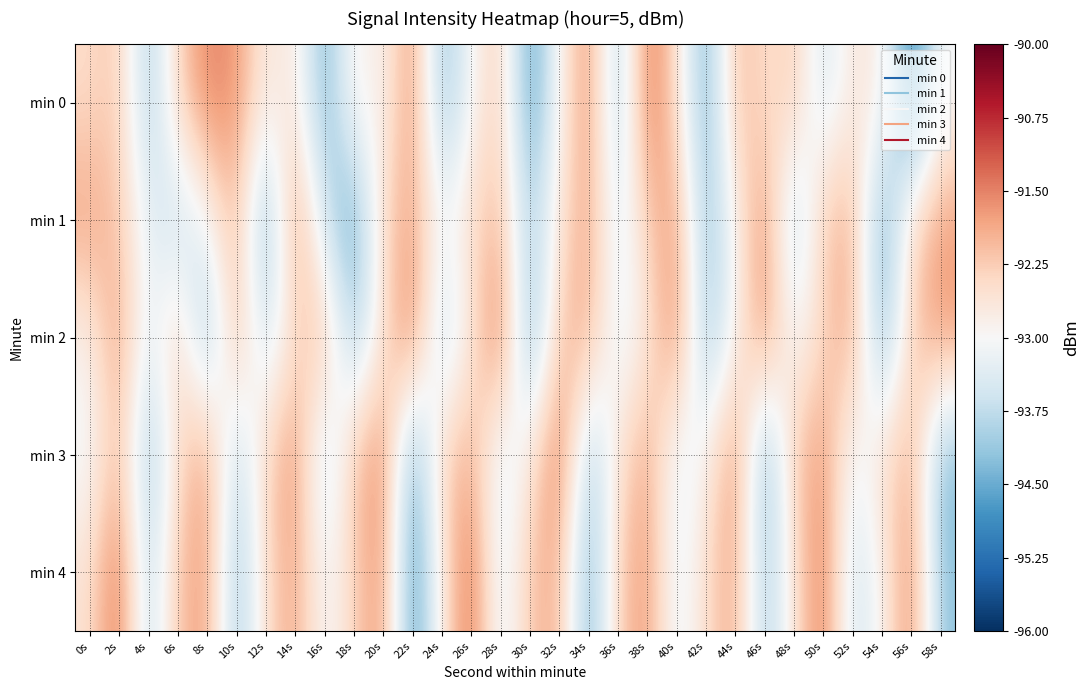

Reading left to right, transcribe all the data shown in this chart.

min 0: 0s=-92.5	2s=-92.2	4s=-94.1	6s=-92.3	8s=-91.5	10s=-91.7	12s=-92.8	14s=-92.6	16s=-94.5	18s=-92.7	20s=-93.0	22s=-91.6	24s=-94.3	26s=-93.0	28s=-92.2	30s=-94.8	32s=-92.9	34s=-91.5	36s=-94.1	38s=-91.3	40s=-92.5	42s=-94.5	44s=-92.0	46s=-92.5	48s=-92.2	50s=-93.6	52s=-92.6	54s=-92.7	56s=-95.2	58s=-93.0
min 1: 0s=-91.8	2s=-92.2	4s=-93.3	6s=-93.8	8s=-93.1	10s=-91.9	12s=-94.5	14s=-91.5	16s=-93.6	18s=-94.7	20s=-92.3	22s=-91.8	24s=-93.1	26s=-92.4	28s=-92.0	30s=-94.1	32s=-92.6	34s=-91.8	36s=-93.5	38s=-92.2	40s=-91.7	42s=-94.3	44s=-92.9	46s=-91.5	48s=-94.0	50s=-92.1	52s=-91.9	54s=-94.7	56s=-92.3	58s=-91.8
min 2: 0s=-92.9	2s=-91.7	4s=-93.4	6s=-92.2	8s=-94.3	10s=-91.9	12s=-93.7	14s=-92.4	16s=-92.0	18s=-94.1	20s=-92.6	22s=-91.3	24s=-93.9	26s=-92.7	28s=-91.2	30s=-94.6	32s=-92.1	34s=-91.9	36s=-93.3	38s=-92.7	40s=-91.5	42s=-94.2	44s=-92.9	46s=-91.6	48s=-93.1	50s=-92.3	52s=-91.8	54s=-94.5	56s=-92.2	58s=-91.7
min 3: 0s=-93.1	2s=-92.0	4s=-94.2	6s=-92.5	8s=-91.7	10s=-93.9	12s=-92.3	14s=-91.6	16s=-93.8	18s=-92.1	20s=-91.5	22s=-94.7	24s=-92.2	26s=-91.9	28s=-93.5	30s=-92.7	32s=-91.2	34s=-94.1	36s=-92.6	38s=-91.8	40s=-93.3	42s=-92.9	44s=-91.5	46s=-94.6	48s=-92.1	50s=-91.7	52s=-93.2	54s=-92.5	56s=-91.9	58s=-94.3
min 4: 0s=-92.6	2s=-91.2	4s=-93.9	6s=-92.1	8s=-91.7	10s=-94.2	12s=-92.5	14s=-91.8	16s=-93.1	18s=-92.3	20s=-91.6	22s=-94.9	24s=-92.7	26s=-91.2	28s=-93.5	30s=-92.1	32s=-91.9	34s=-94.6	36s=-92.2	38s=-91.7	40s=-93.3	42s=-92.5	44s=-91.8	46s=-94.1	48s=-92.6	50s=-91.3	52s=-93.7	54s=-92.9	56s=-91.5	58s=-94.2